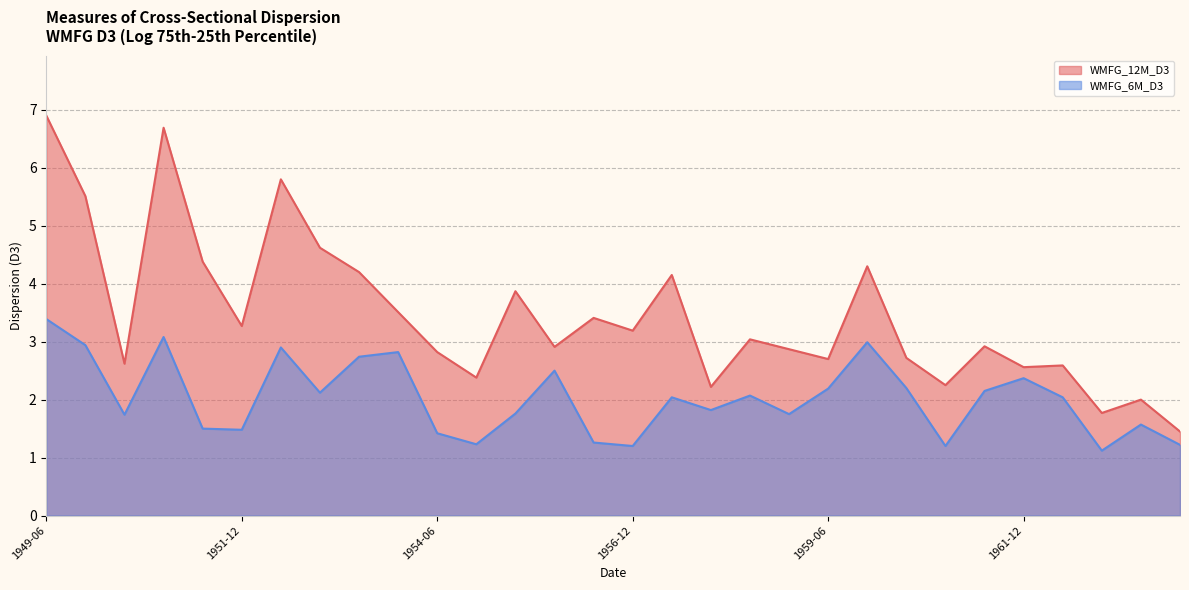

Between 1955-06 and 1960-12, which is larger?

1955-06